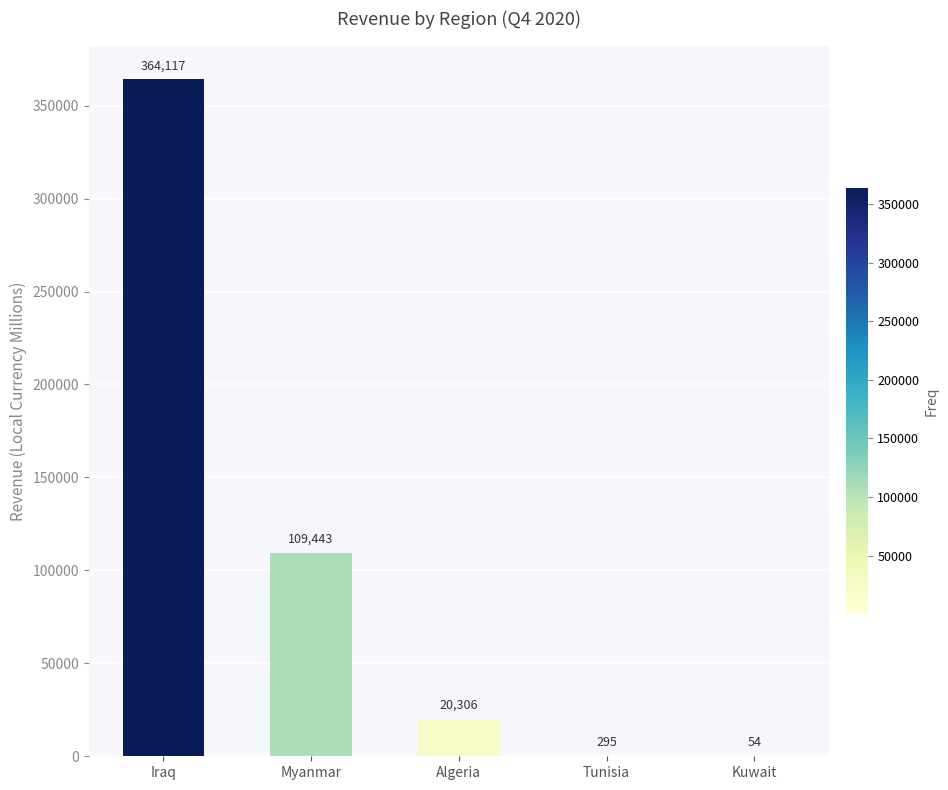

The chart shows a value of 364116.8 at Iraq. True or false?

True